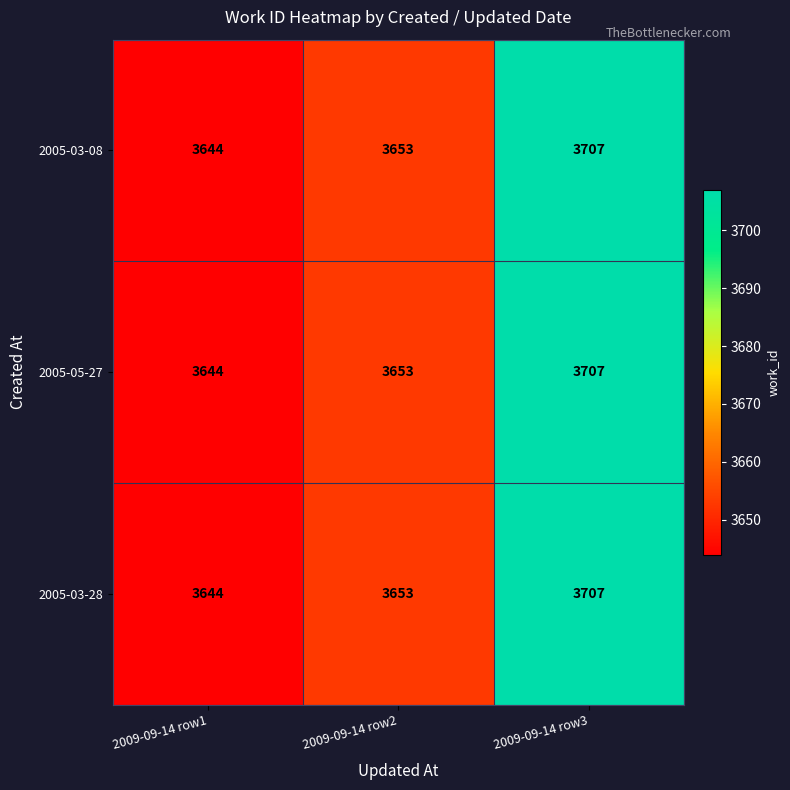

Reading left to right, list all the values displayed in this chart.

2005-03-08: 3644	3653	3707
2005-05-27: 3644	3653	3707
2005-03-28: 3644	3653	3707